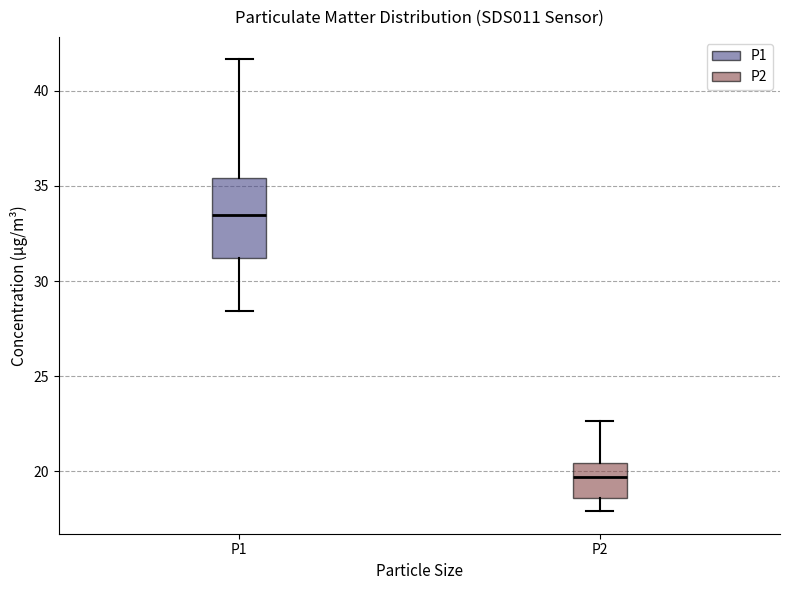

Which box's median line is the highest?

P1